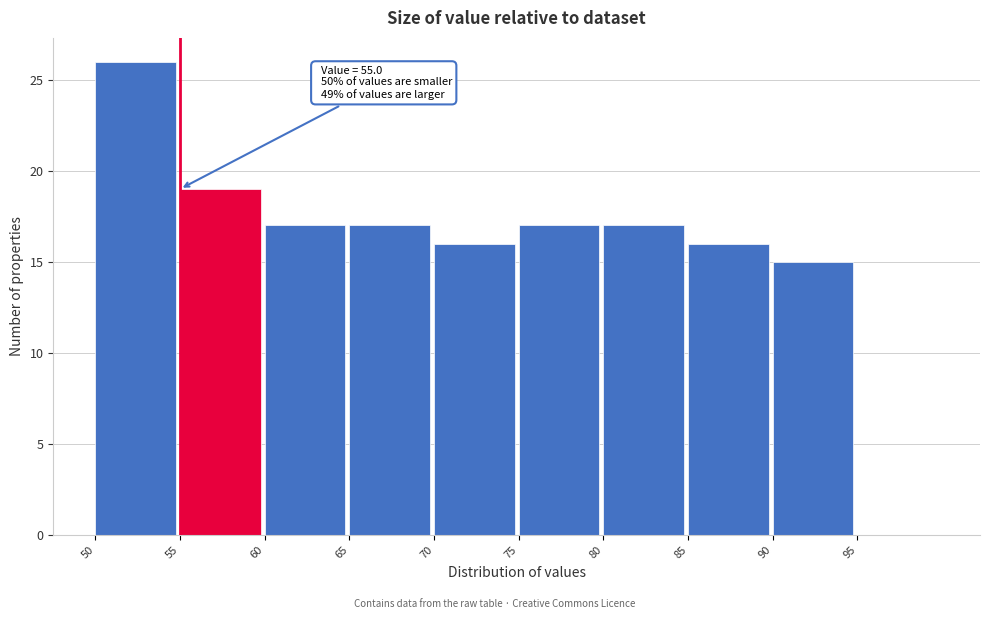

Over which range of the x-axis is the bar tallest?

50 to 55